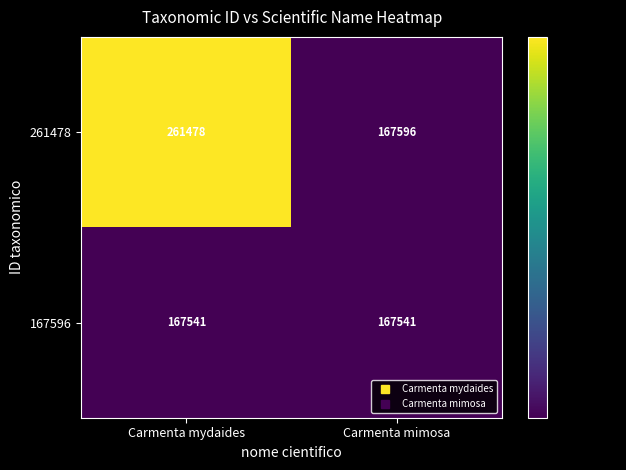

What is the maximum value shown in the chart?

261478